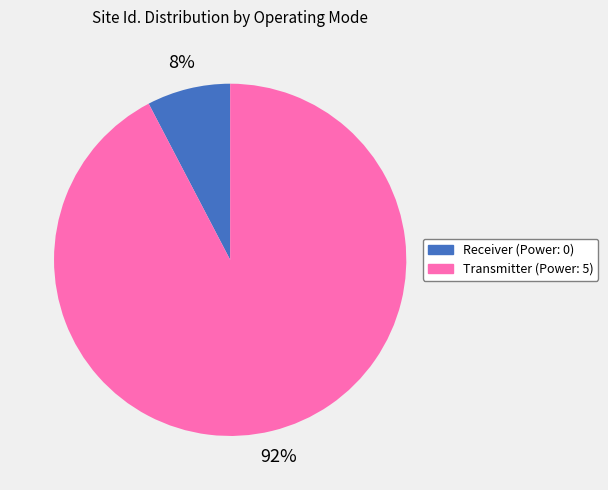

Which has a higher value, Receiver (Power: 0) or Transmitter (Power: 5)?

Transmitter (Power: 5)